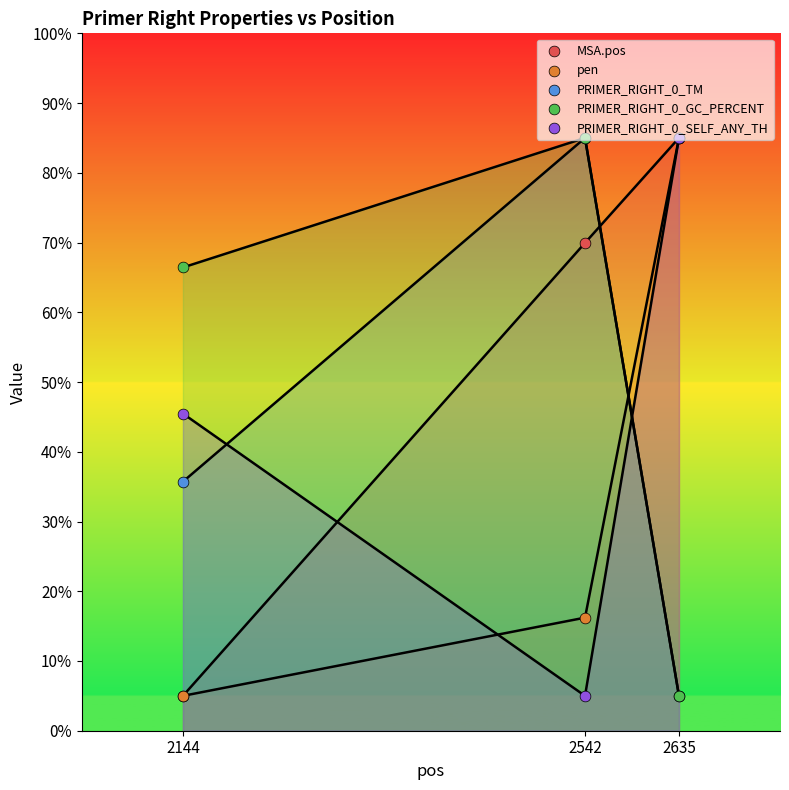

What is the total value across all series at 2635?

265.0